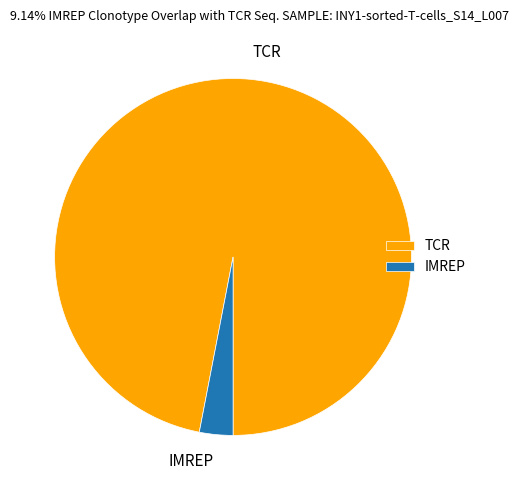

Between IMREP and TCR, which is larger?

TCR